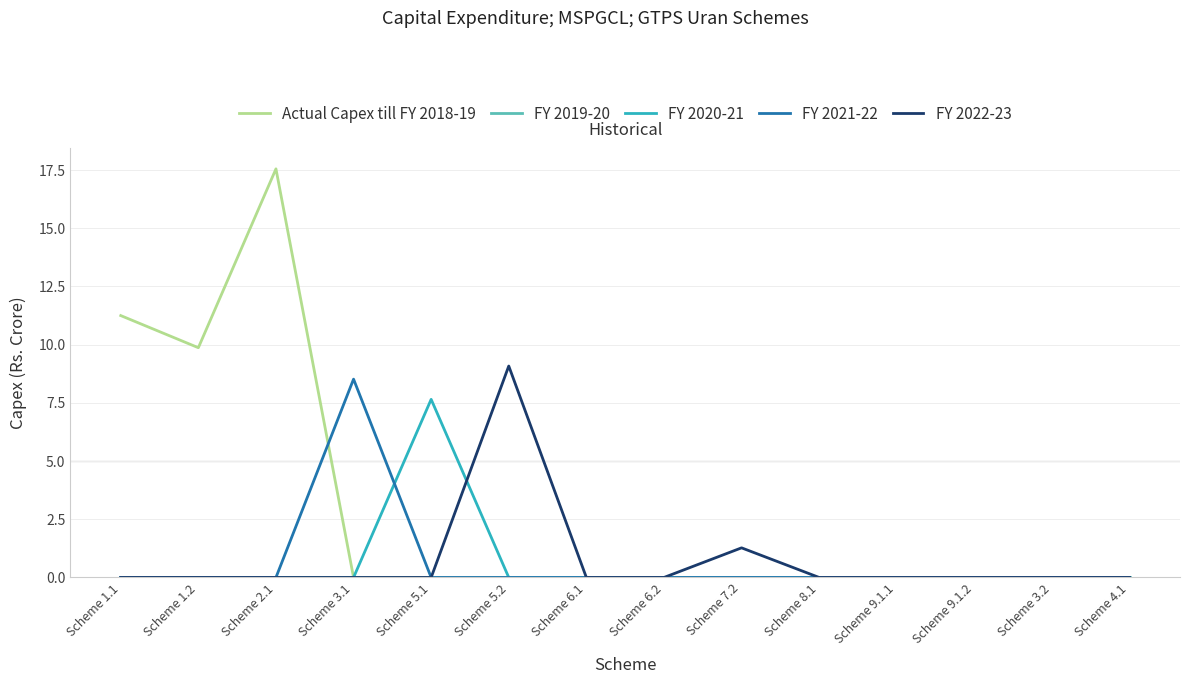

At which category does Actual Capex till FY 2018-19 reach its first local valley?

Scheme 1.2